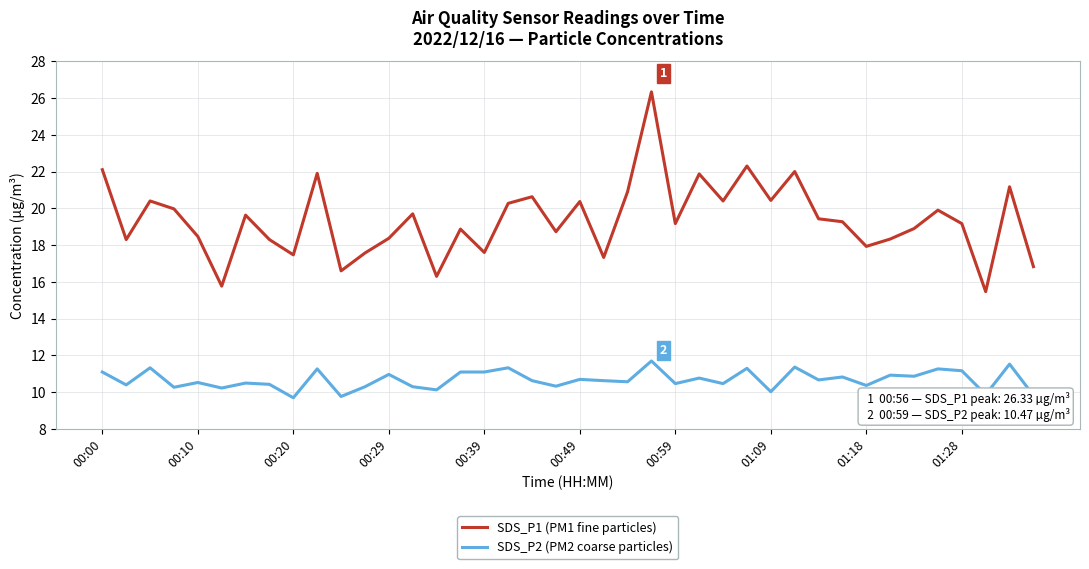

What is the highest value of the SDS_P1 (PM1 fine particles) series?

26.3